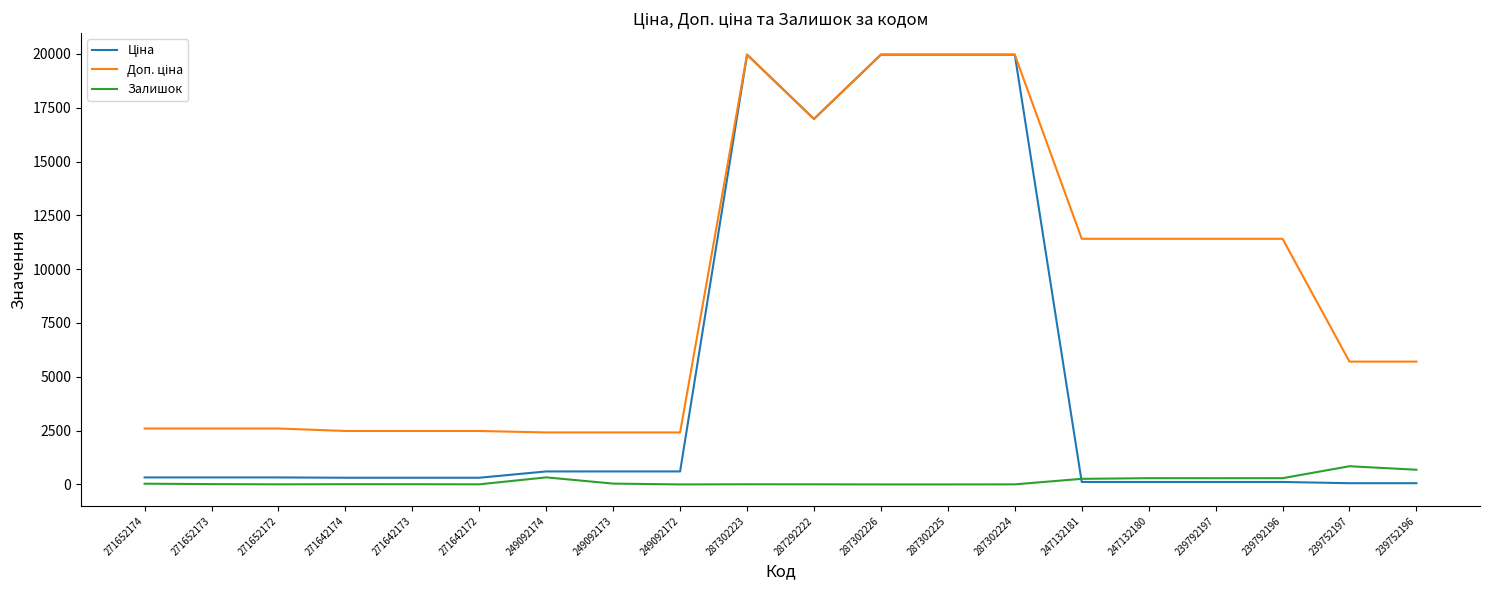

What is the greatest value displayed?

19964.2